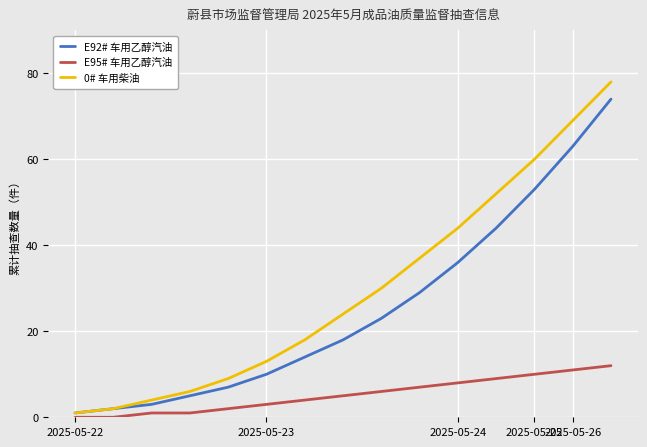

True or false: E92# 车用乙醇汽油 has more than 1 points higher than both neighbors.

False